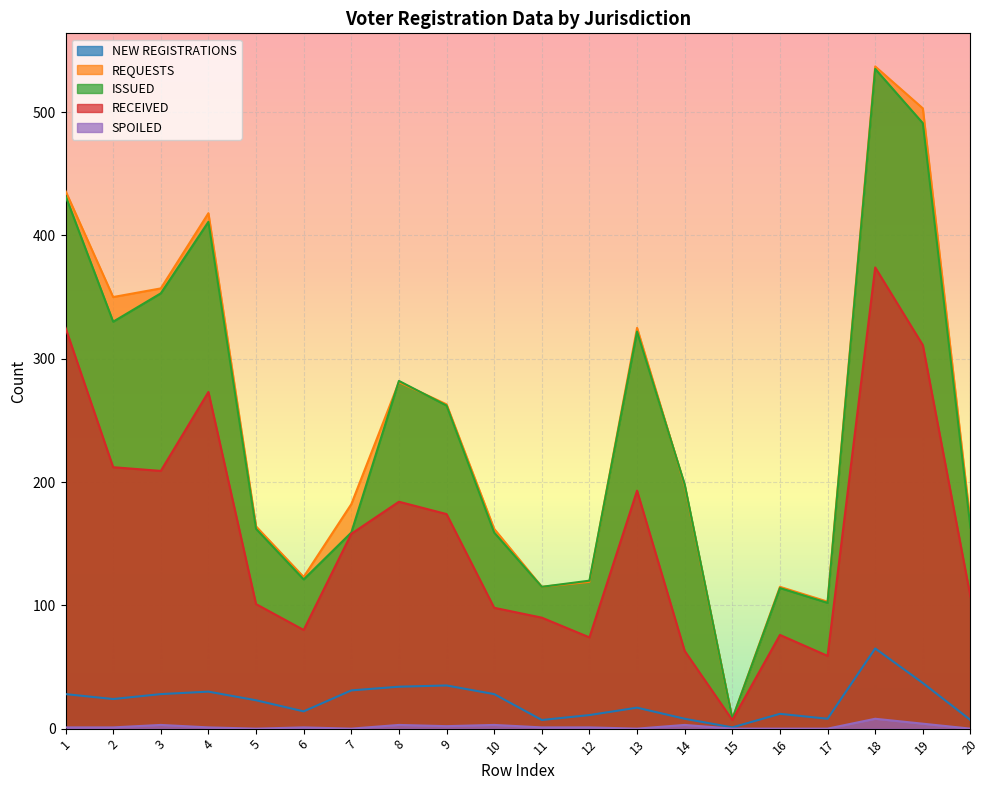

True or false: RECEIVED has a value of 355 at 2.

False